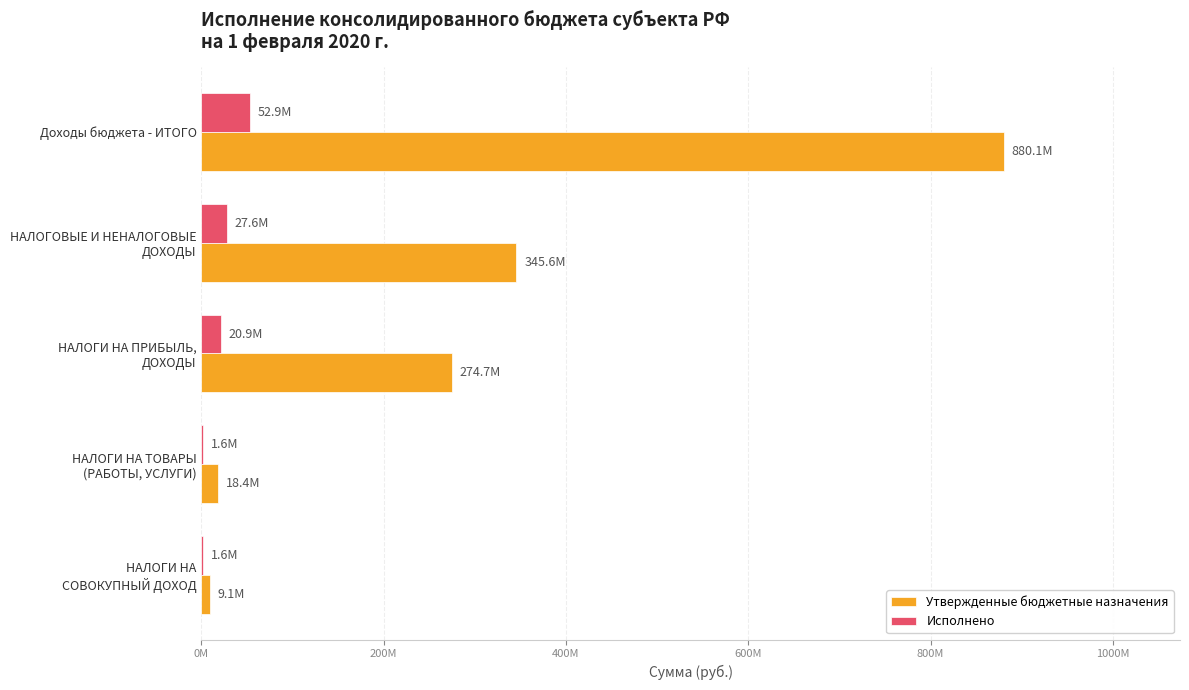

Which series has the largest total across all categories?

Утвержденные бюджетные назначения